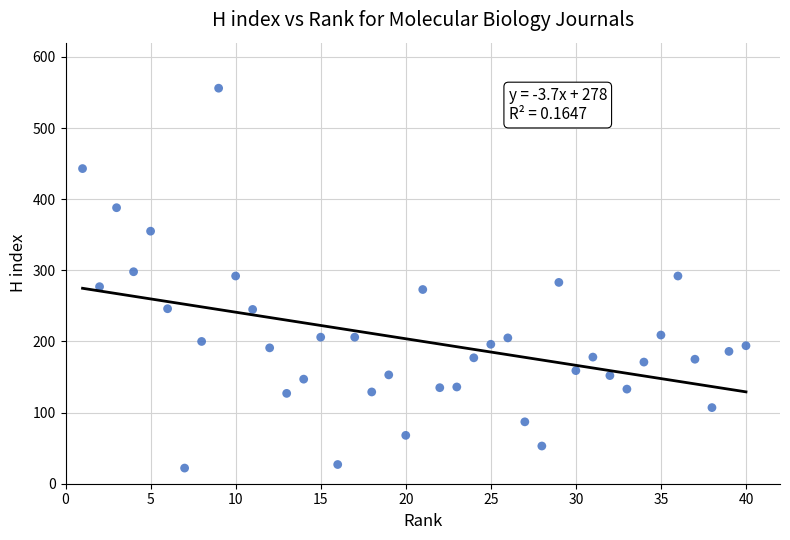

What is the range of Y values (max minus min)?

534